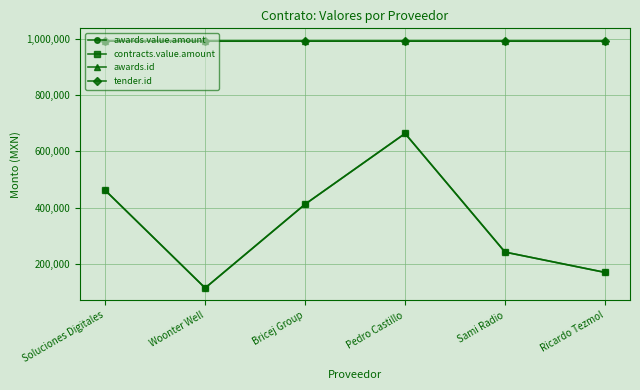

Reading right to left, transcribe all the data shown in this chart.

awards.value.amount: 171026.1	242974.4	663579.0	412800.0	115646.2	462150.0
contracts.value.amount: 171026.1	242974.4	663579.0	412800.0	115646.2	462150.0
awards.id: 990795.0	990907.0	990986.0	990933.0	990873.0	990977.0
tender.id: 992622.0	992622.0	992622.0	992622.0	992622.0	992622.0